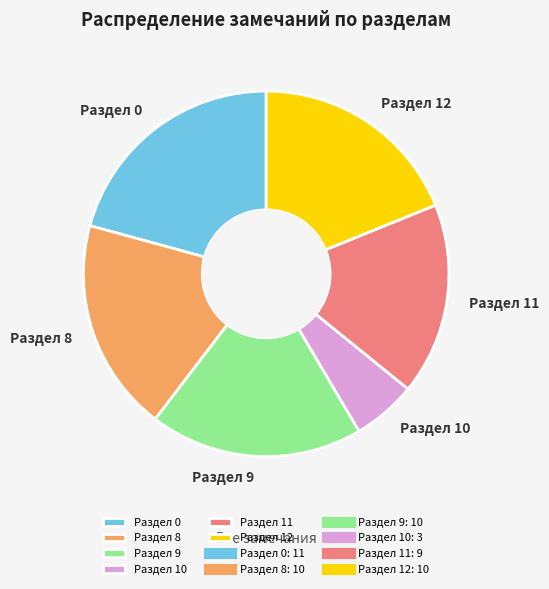

Do Раздел 9 and Раздел 10 together represent more than half of the pie?

No